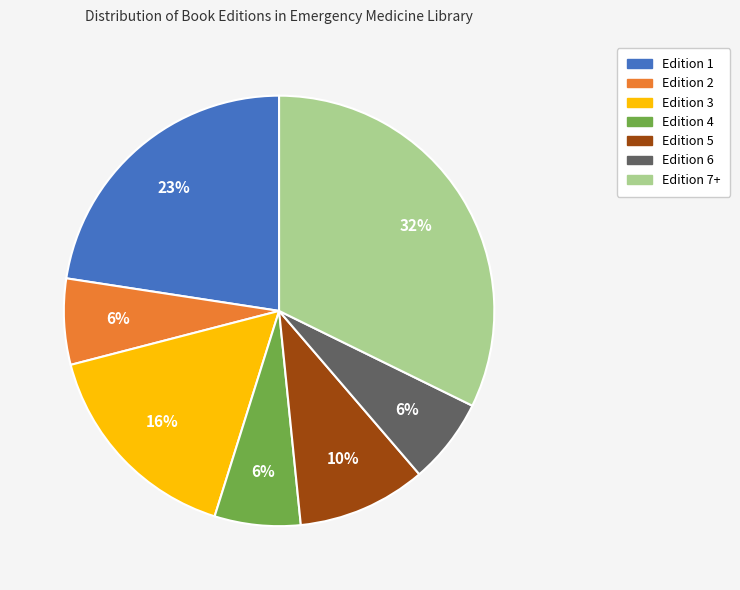

Which has a higher value, Edition 1 or Edition 4?

Edition 1